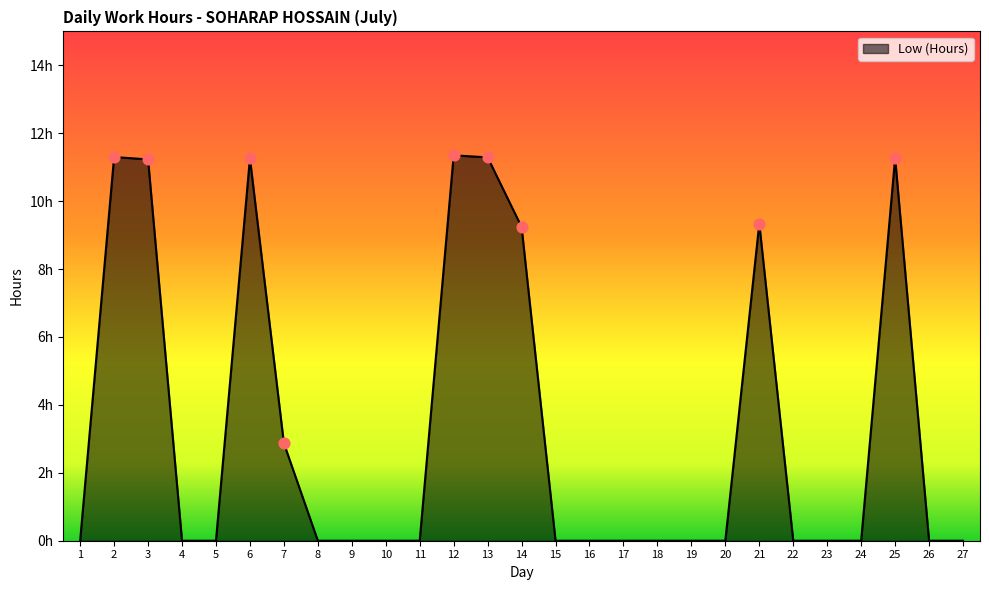

What is the change in value from 2 to 27?

-11.3